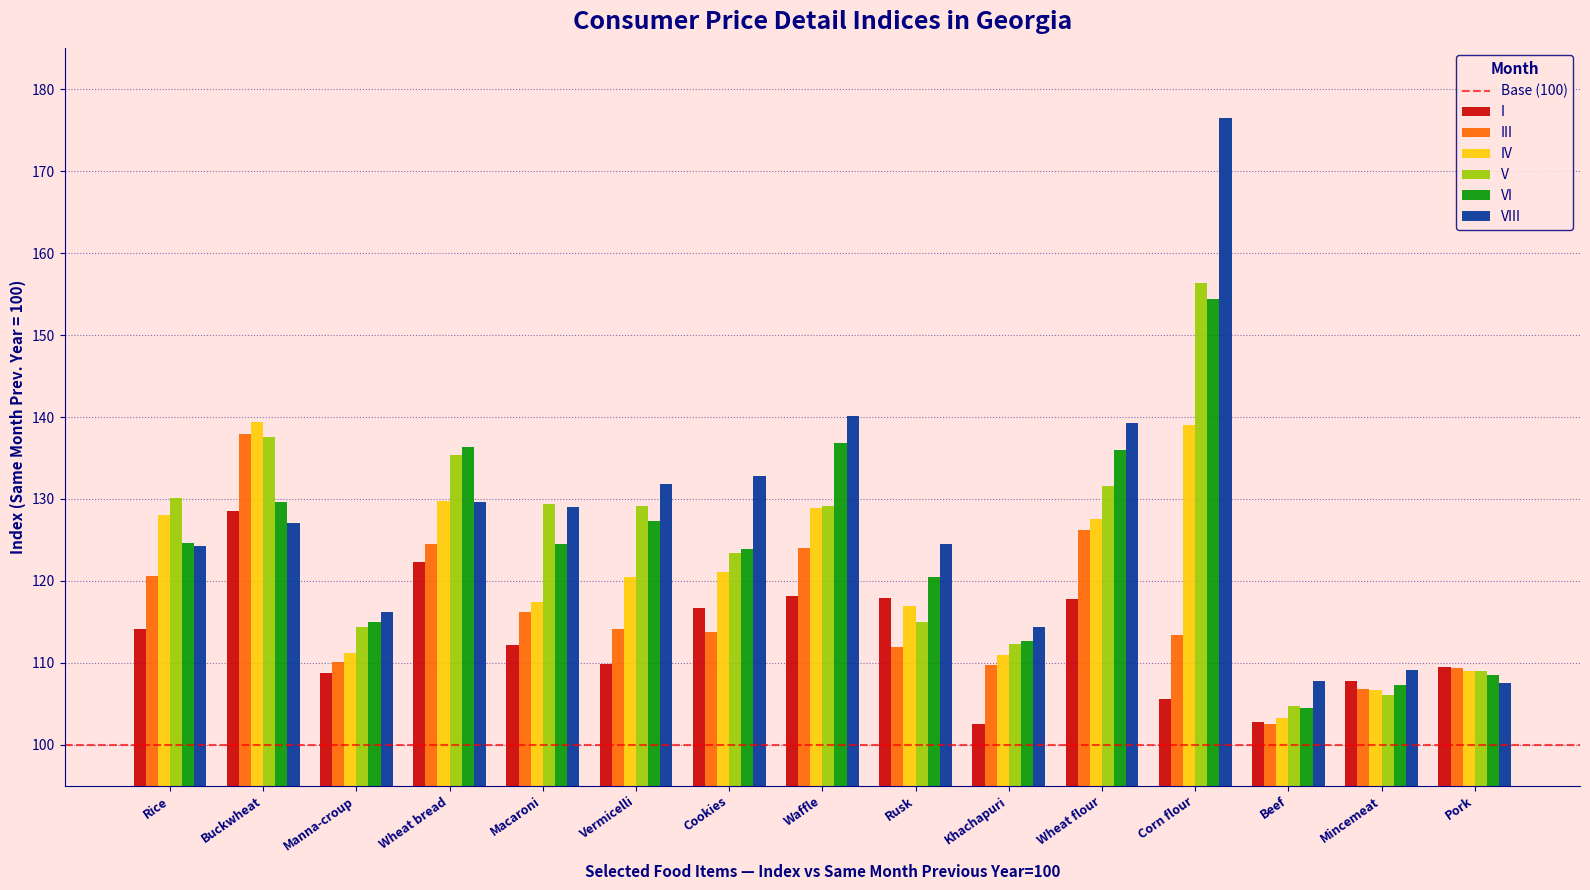

The value of III at Cookies is 170.4. True or false?

False